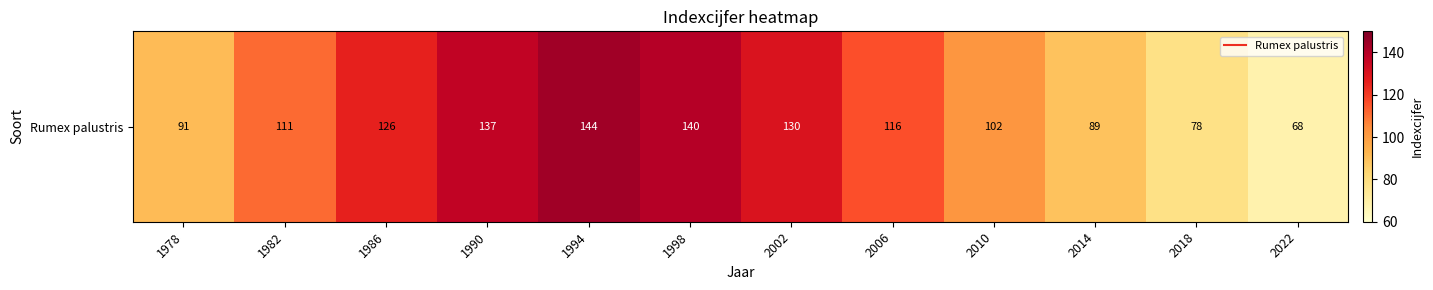

Rank the categories by value from lowest to highest.

2022, 2018, 2014, 1978, 2010, 1982, 2006, 1986, 2002, 1990, 1998, 1994